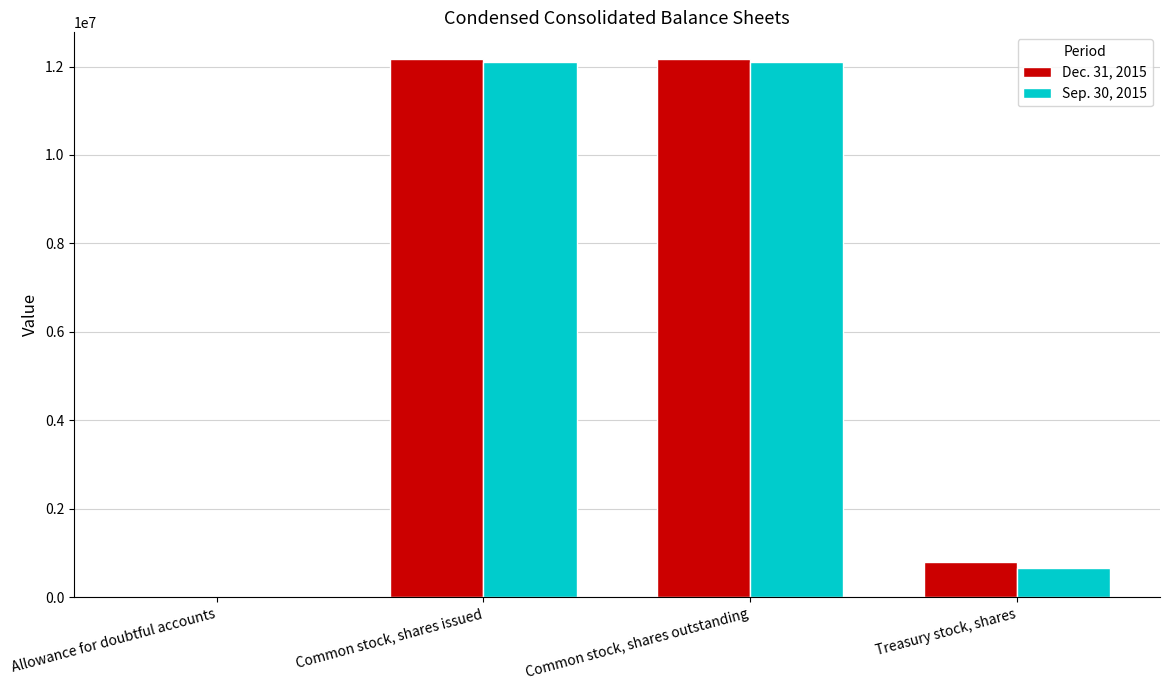

How many data points does each series have?

4